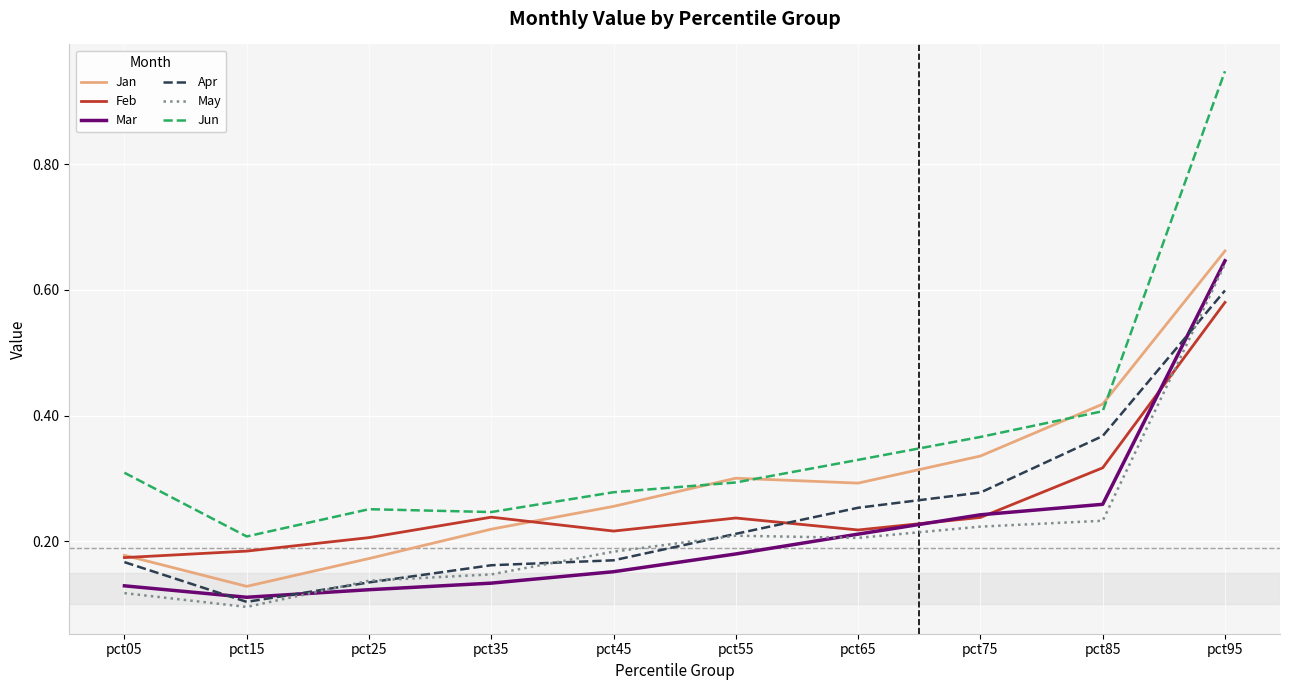

The Feb series shows 0.5 at pct85. True or false?

False